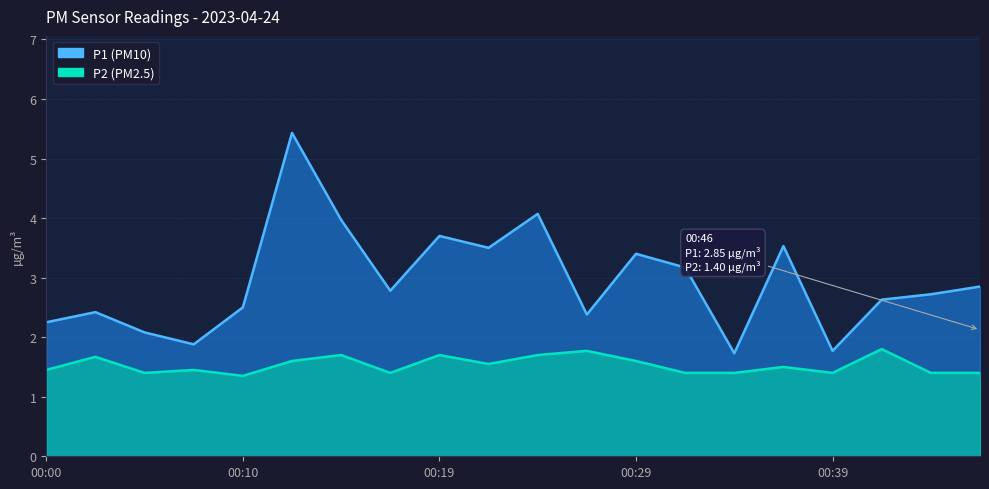

The value of P2 at 00:46 is 0.6. True or false?

False